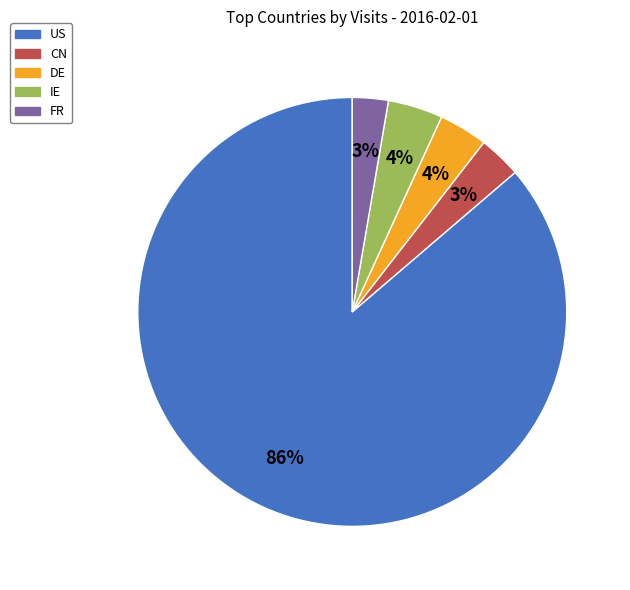

Count the number of slices in the pie.

5